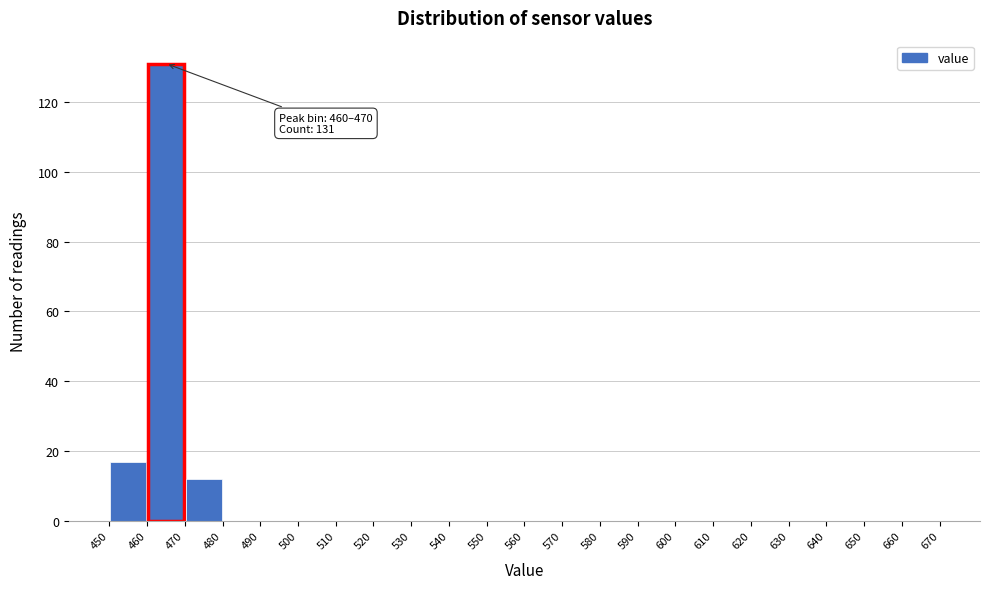

Over which range of the x-axis is the bar tallest?

460 to 470